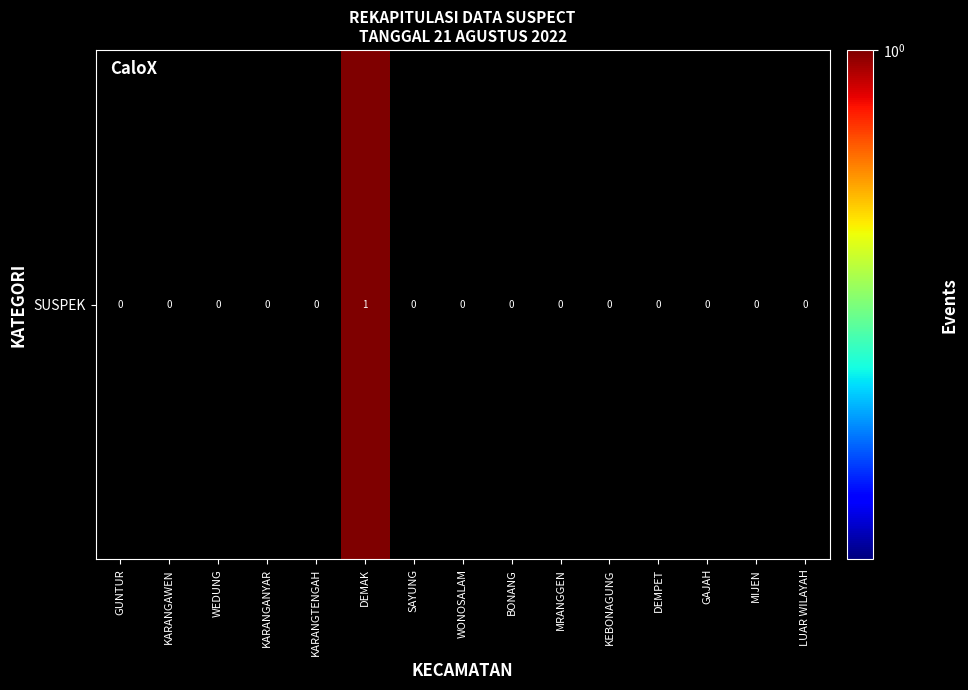

Which has a higher value, WEDUNG or BONANG?

BONANG